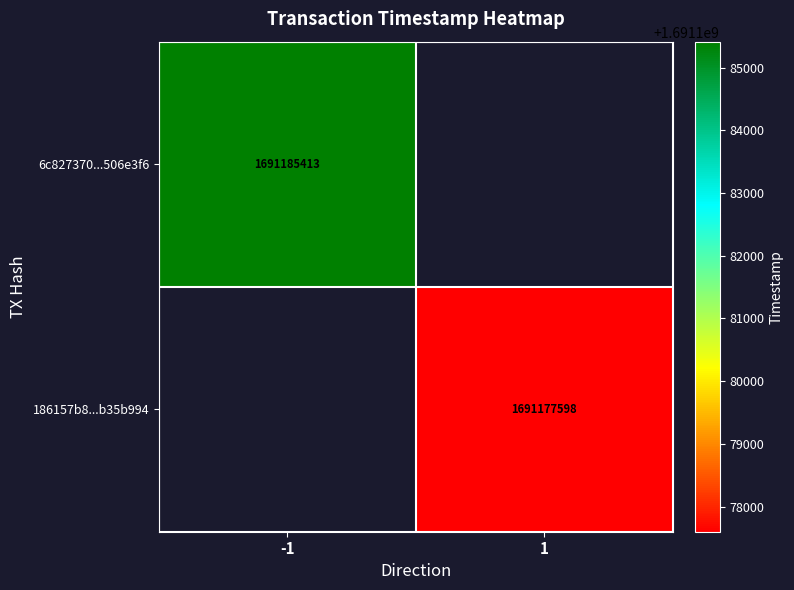

The value of 6c827370...506e3f6 at -1 is 1691185413. True or false?

True